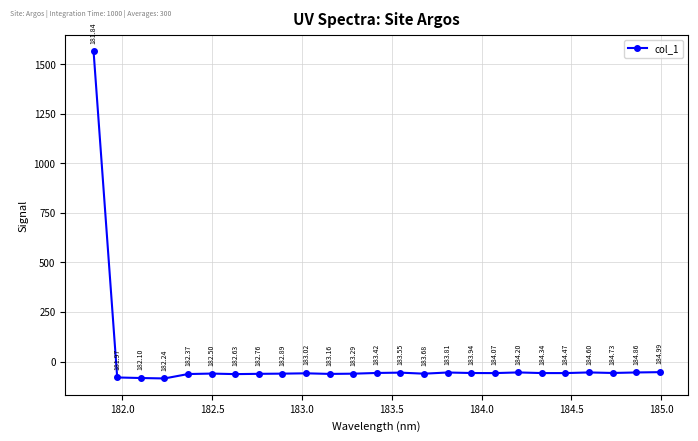

Does the chart display data point markers on the line(s)?

Yes